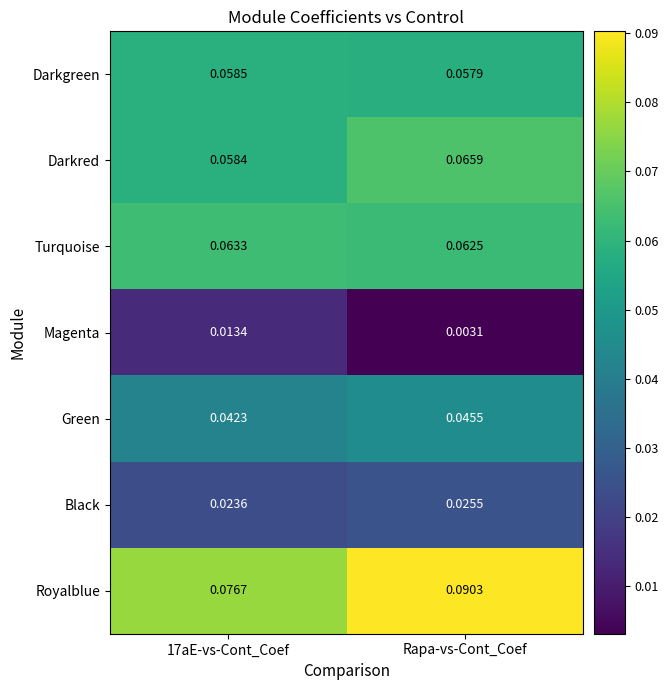

Rank the series by their maximum value, from lowest to highest.

Magenta, Black, Green, Darkgreen, Turquoise, Darkred, Royalblue